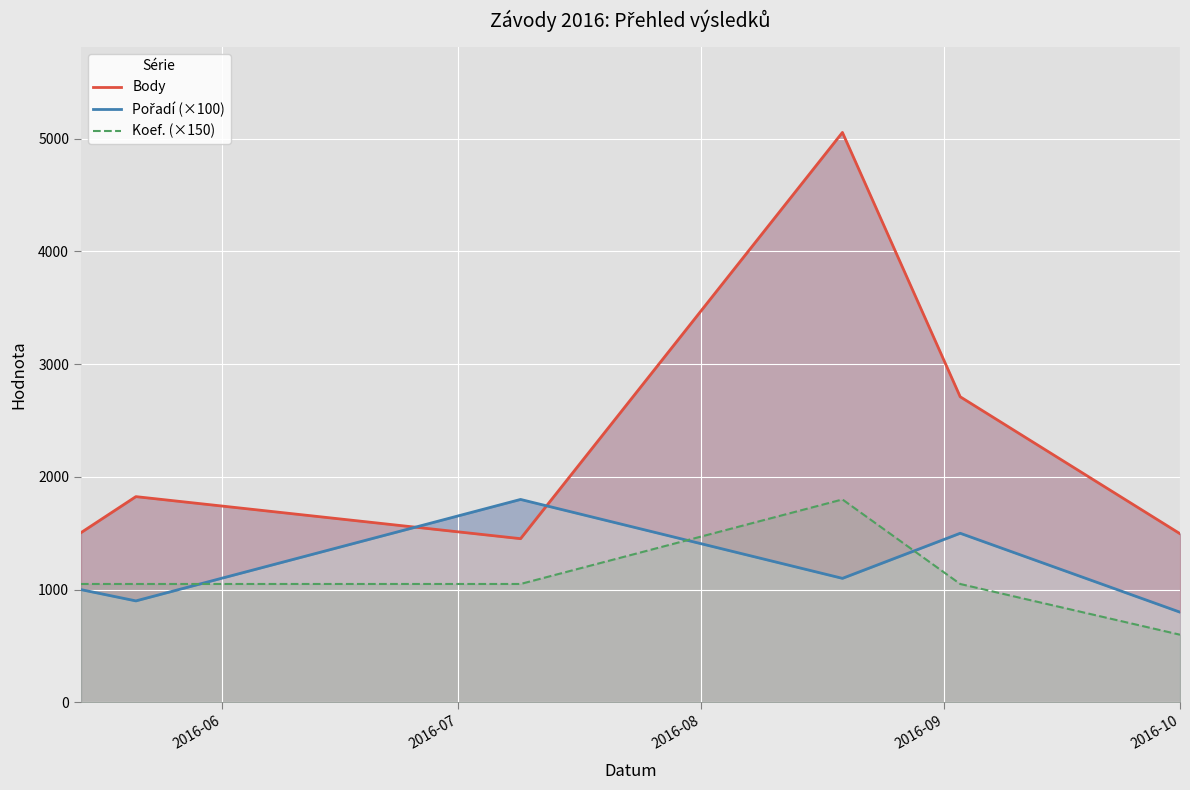

What is the highest value of the Koef. (×150) series?

1800